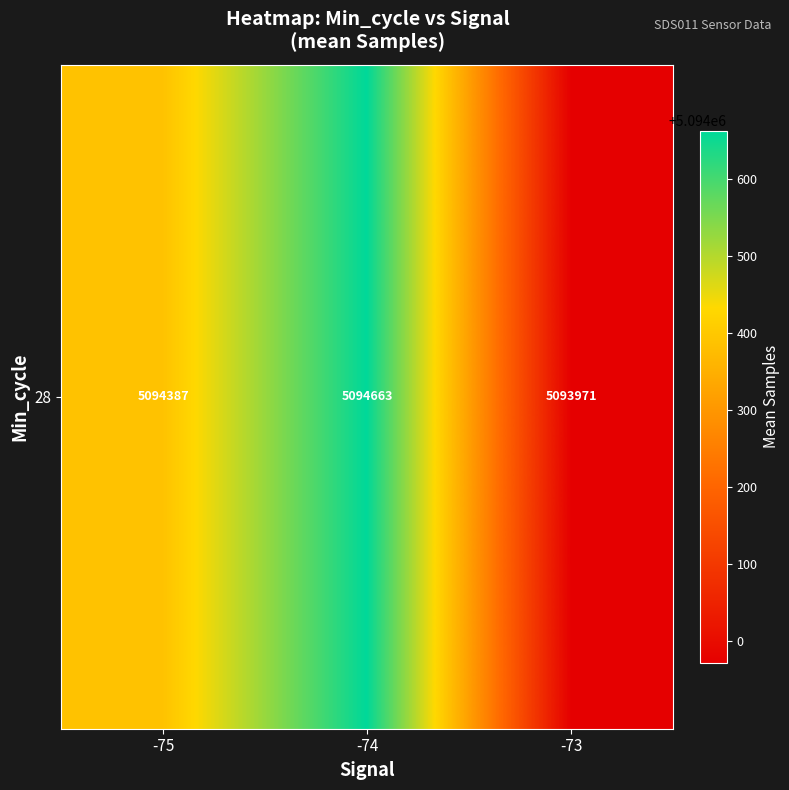

How many categories are shown in the chart?

3